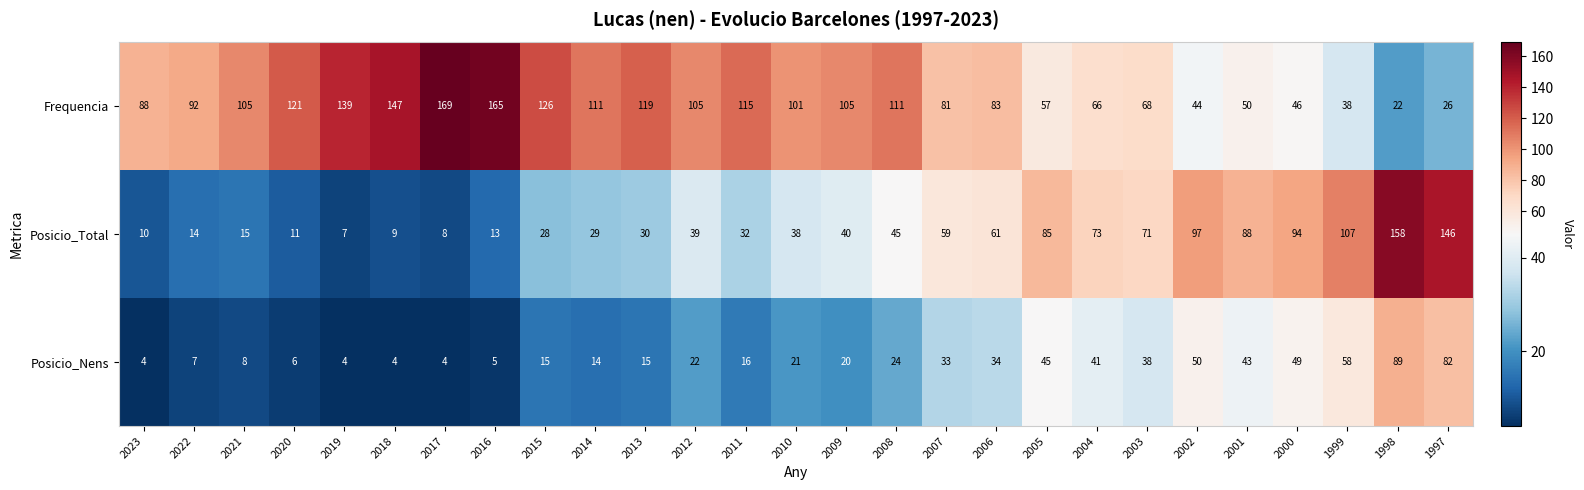

Rank the series by their average value, from lowest to highest.

Posicio_Nens, Posicio_Total, Frequencia